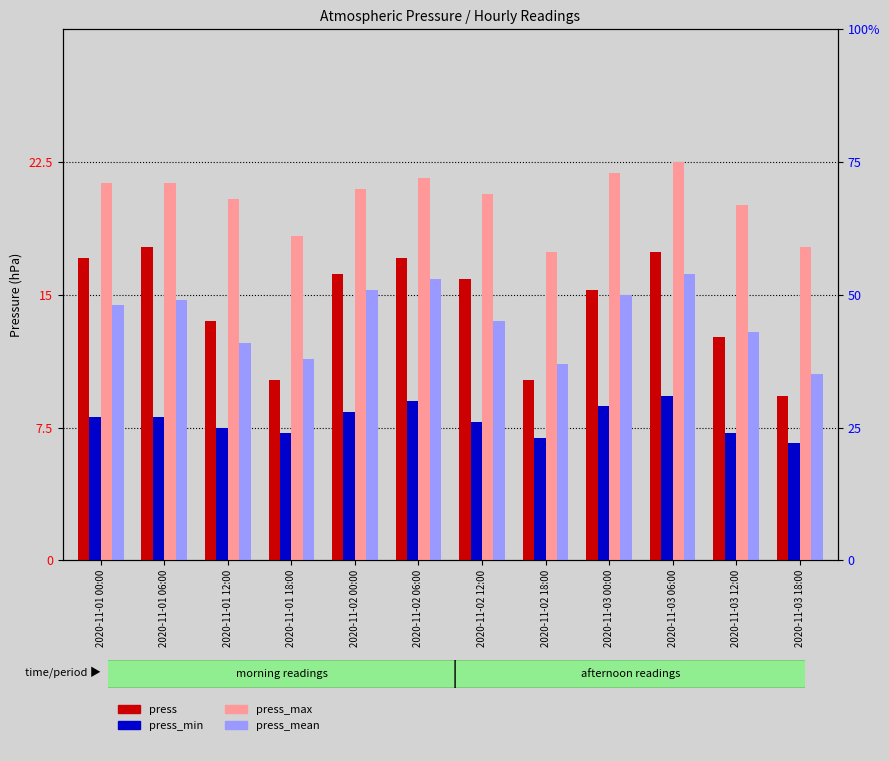

At which category is the sum across all series the highest?

2020-11-03 06:00